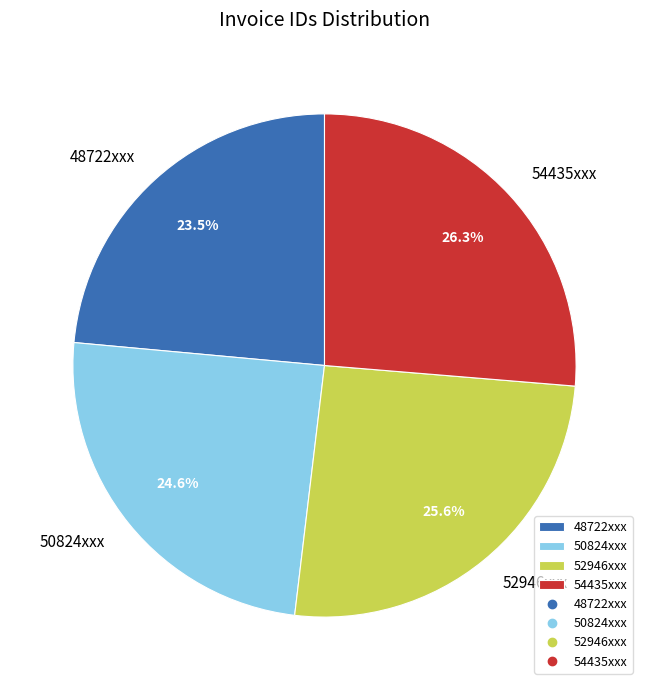

Count the number of slices in the pie.

4